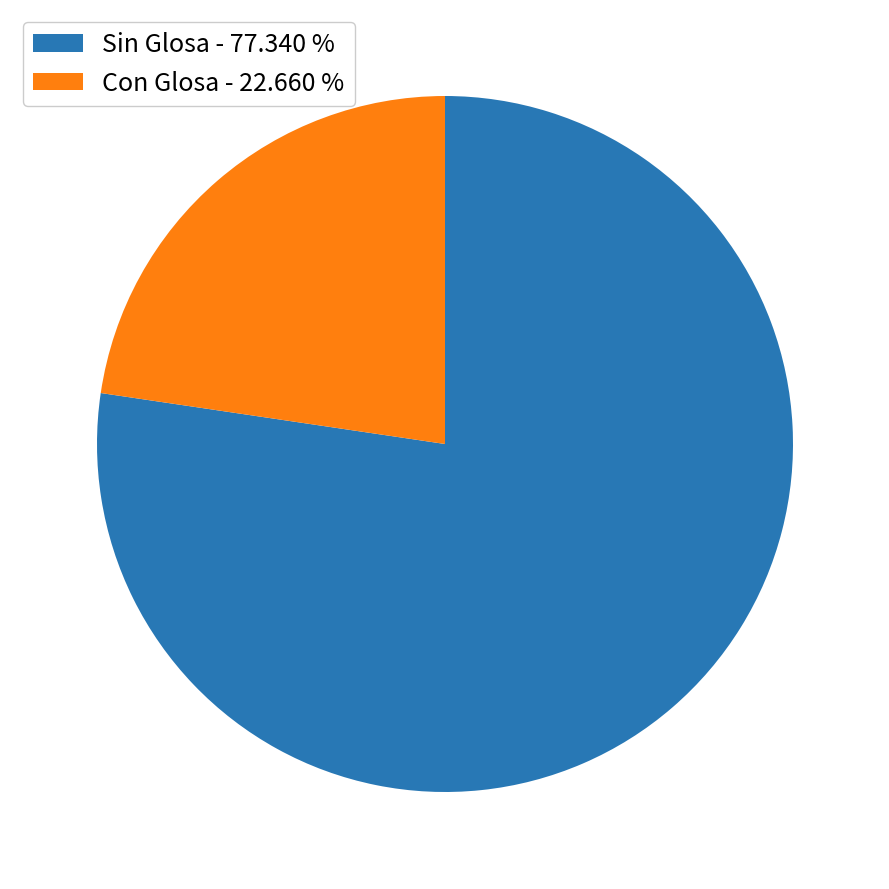

What is the smallest slice in the pie chart?

Con Glosa - 22.660 %